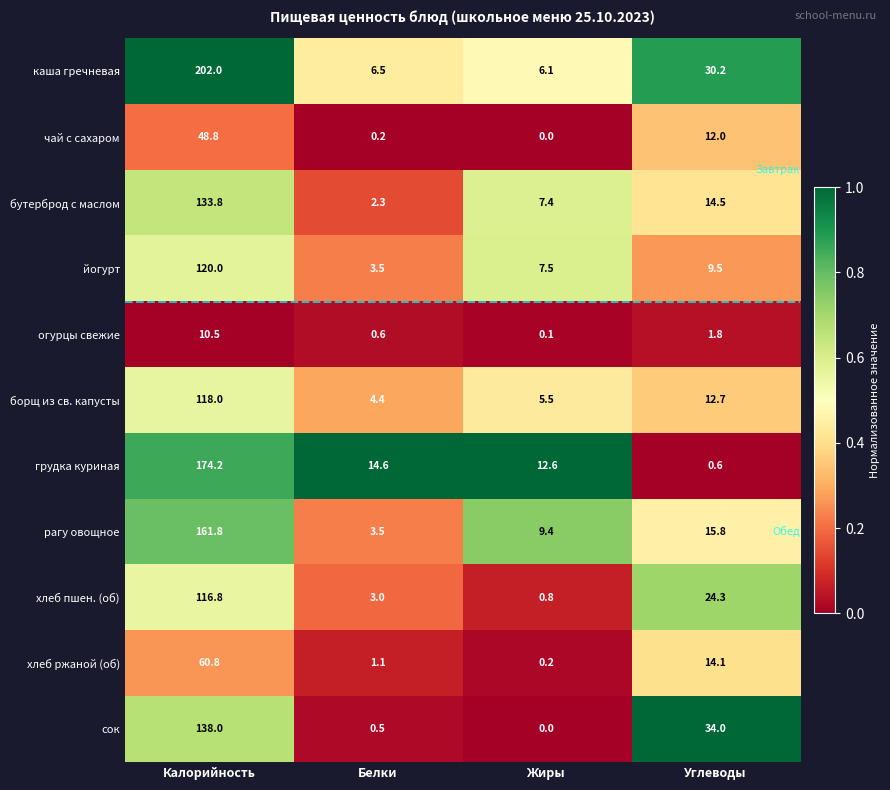

How many series are shown in this chart?

11